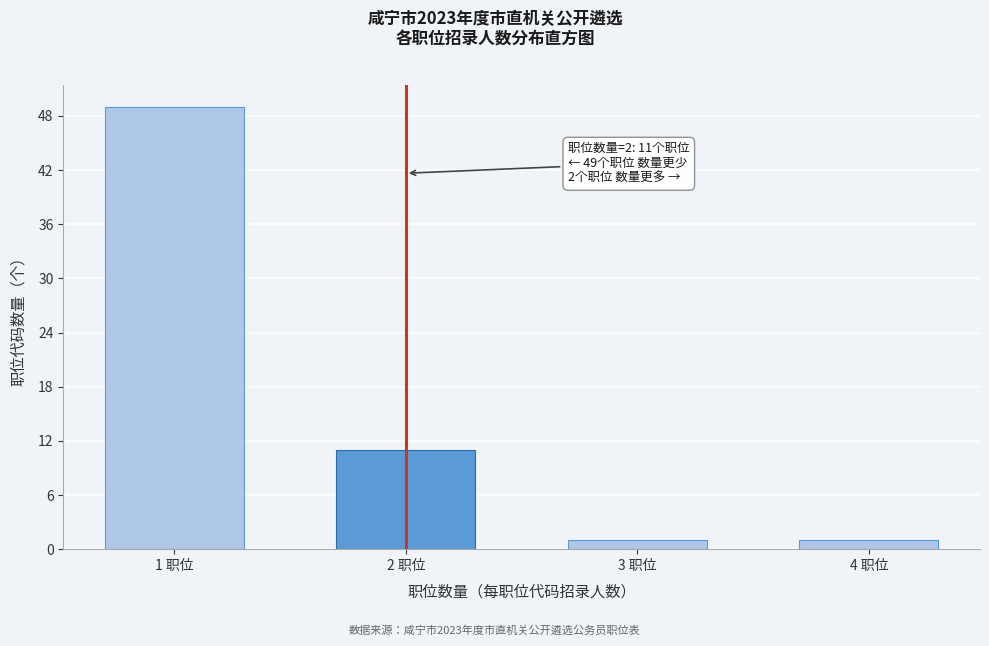

Reading right to left, transcribe all the data shown in this chart.

1	1	11	49